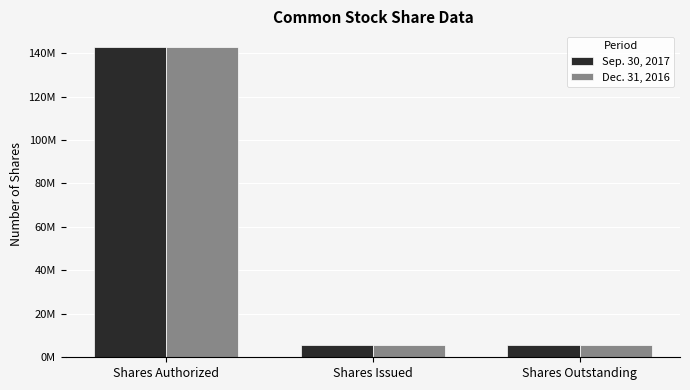

Reading left to right, transcribe all the data shown in this chart.

Sep. 30, 2017: 142857000	5653000	5653000
Dec. 31, 2016: 142857000	5542000	5541000